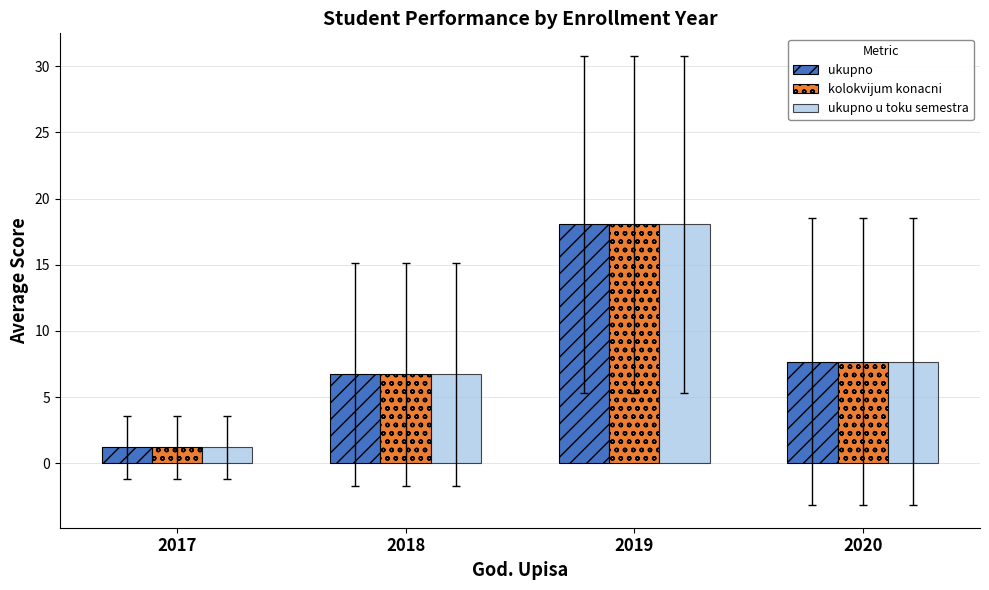

Count the number of data series in this chart.

3